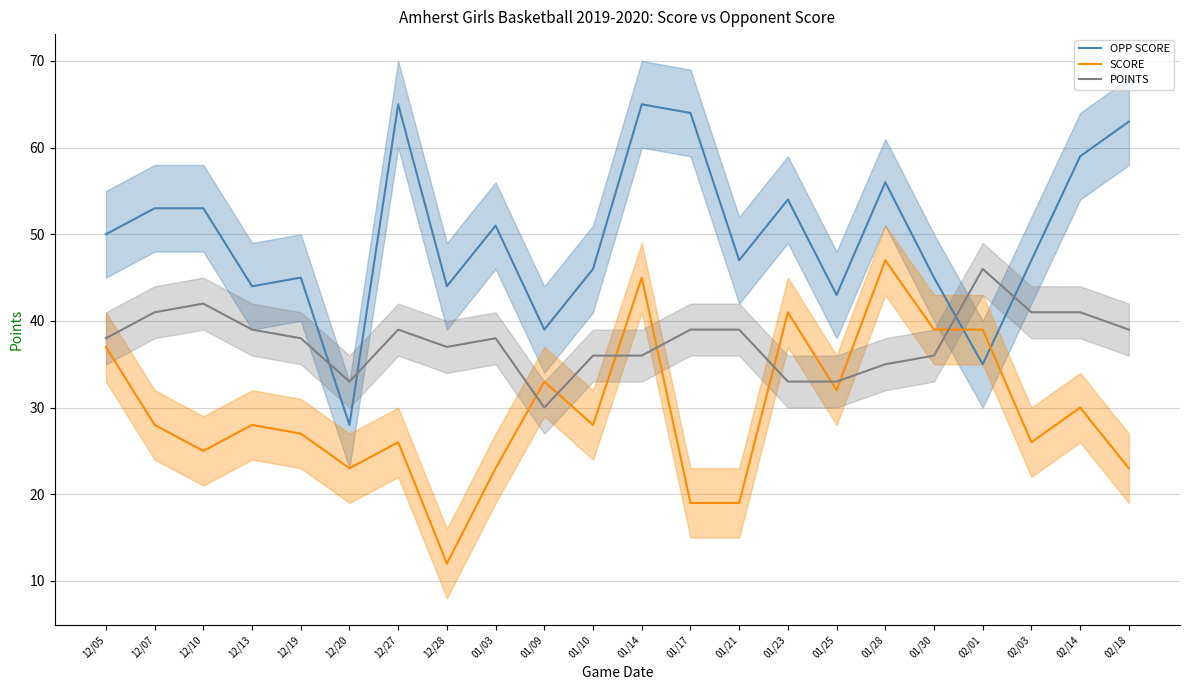

True or false: OPP SCORE has more than 1 interior local peaks.

True